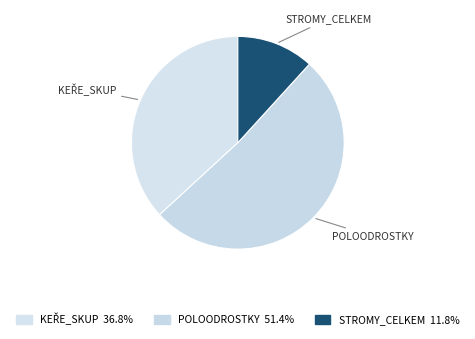

Count the number of slices in the pie.

3